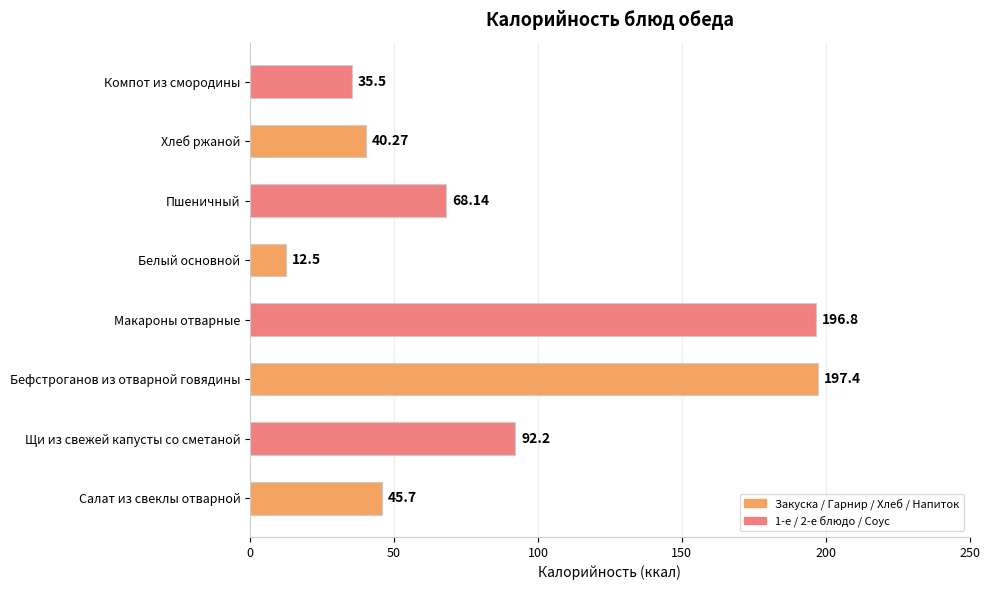

List the labels in order of value, largest first.

Бефстроганов из отварной говядины, Макароны отварные, Щи из свежей капусты со сметаной, Пшеничный, Салат из свеклы отварной, Хлеб ржаной, Компот из смородины, Белый основной